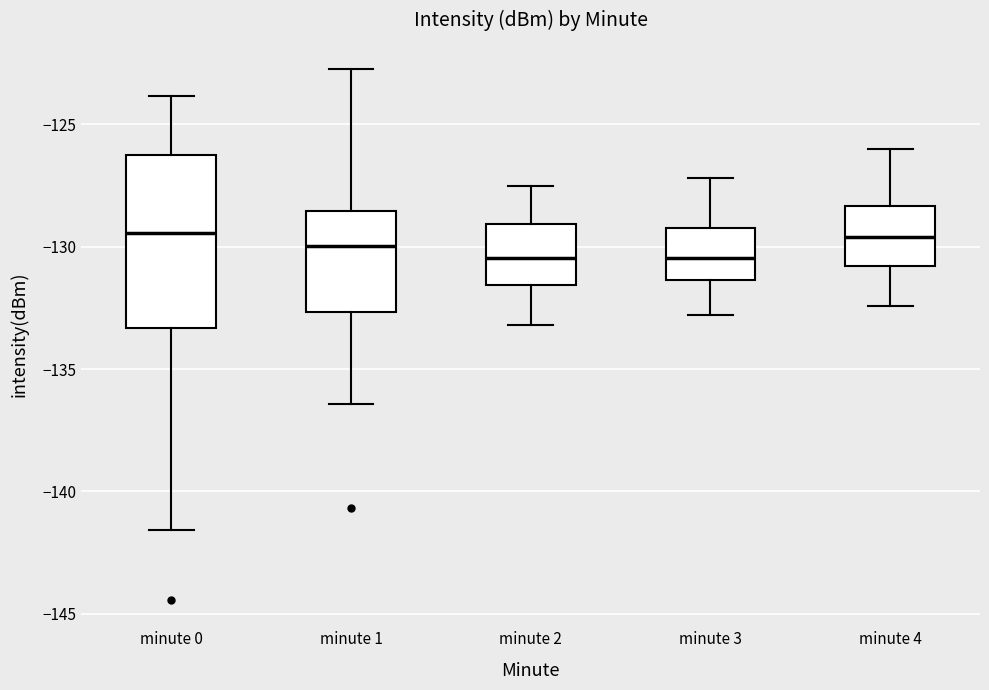

Which box is the tallest, from its lower edge to its upper edge?

minute 0